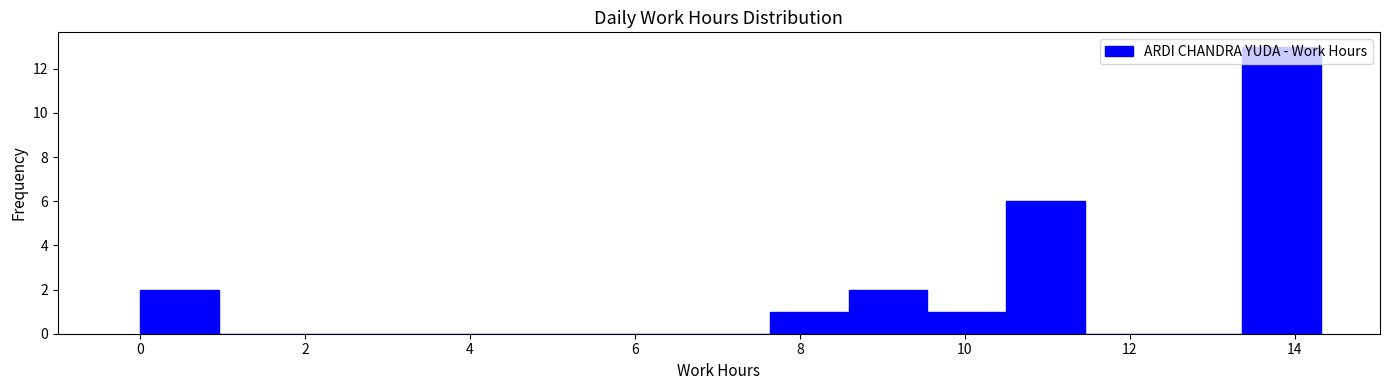

Reading left to right, list every bar in this chart as the range it spans on the x-axis followed by its height. Neither the bar edges nor the heights are printed on the chart, so give them approximately, as read against the axes.

0.0 to 1.0: 2
1.0 to 2.0: 0
2.0 to 2.8: 0
2.8 to 3.8: 0
3.8 to 4.8: 0
4.8 to 5.8: 0
5.8 to 6.6: 0
6.6 to 7.6: 0
7.6 to 8.6: 1
8.6 to 9.6: 2
9.6 to 10.6: 1
10.6 to 11.4: 6
11.4 to 12.4: 0
12.4 to 13.4: 0
13.4 to 14.4: 13